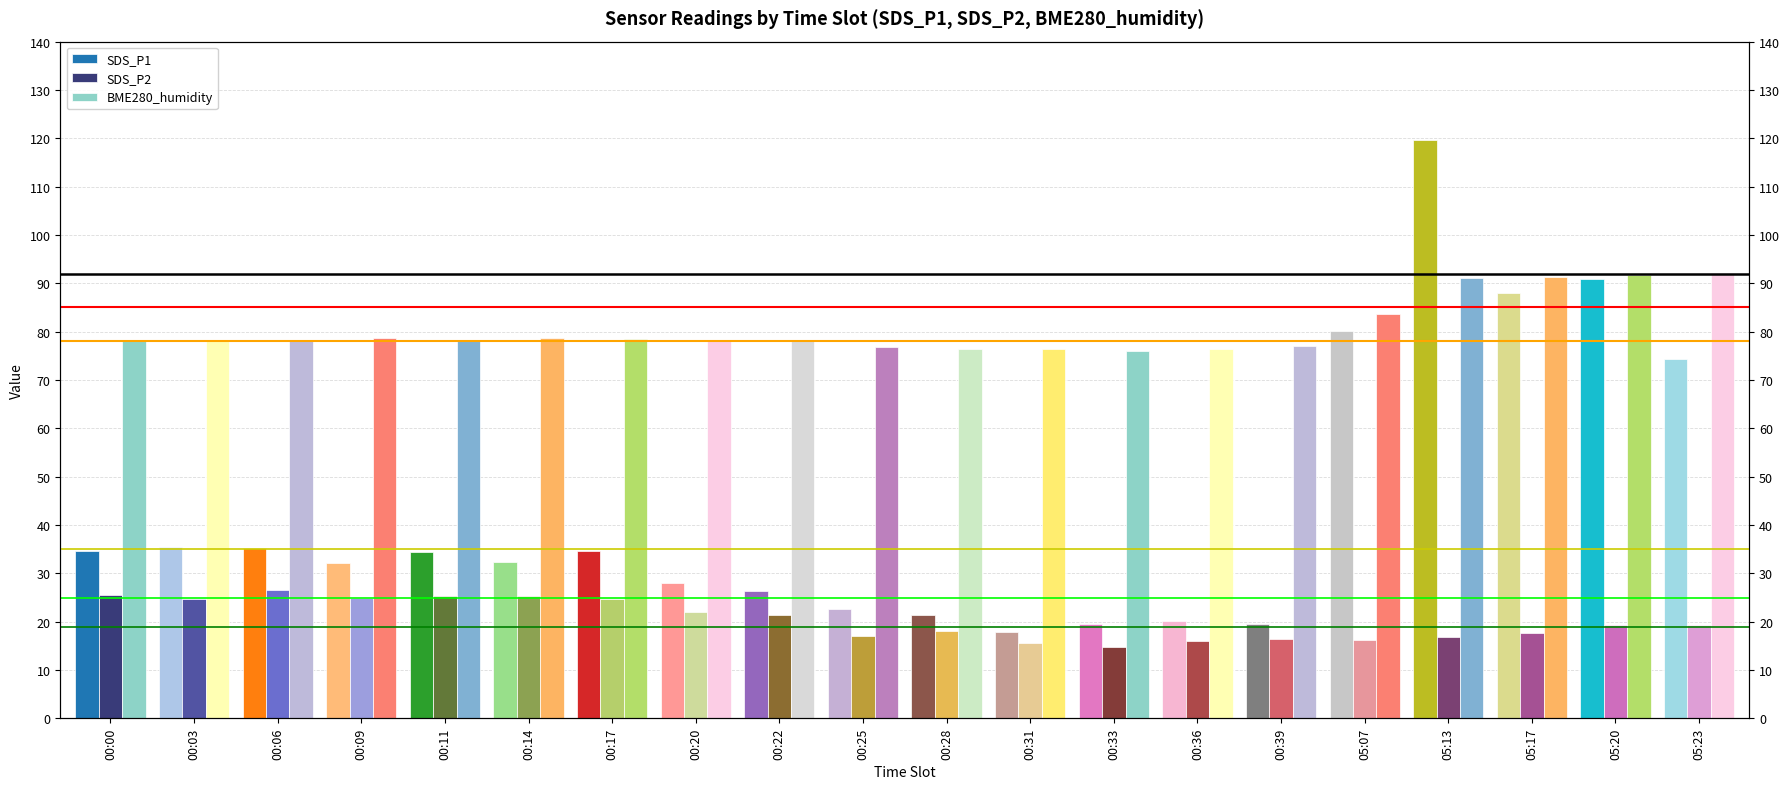

What is the value of the SDS_P1 bar at the 19th from the left?

90.8